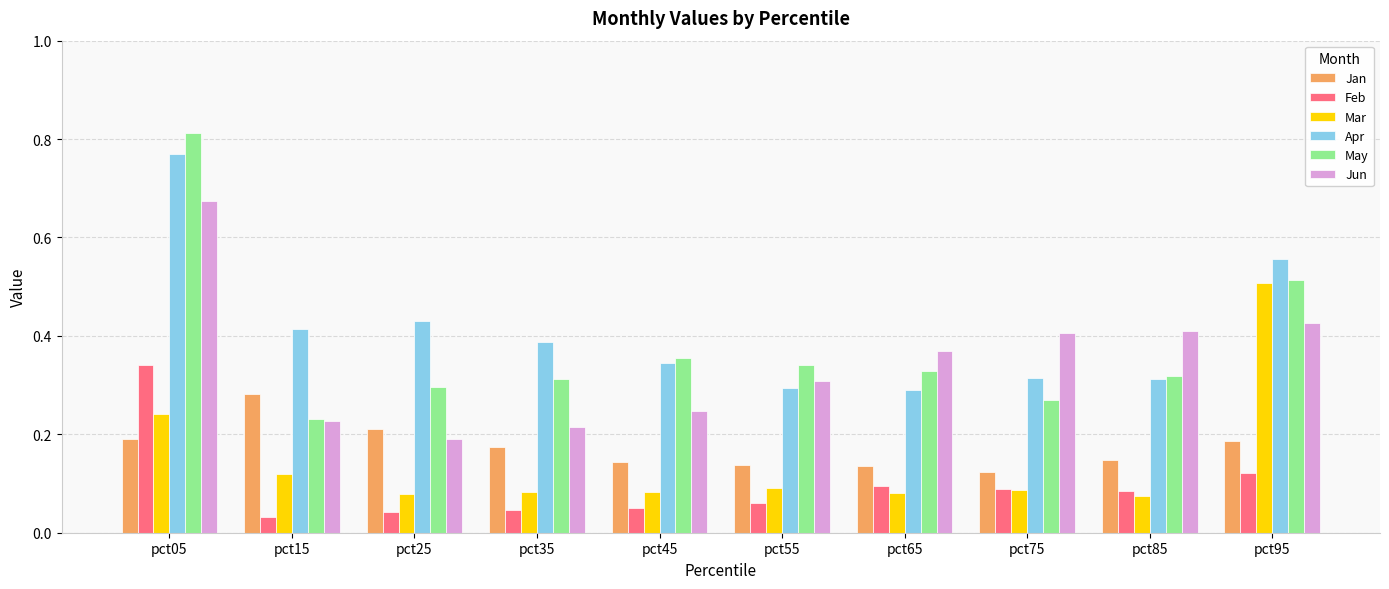

How many Jun values are between 0 and 1?

10